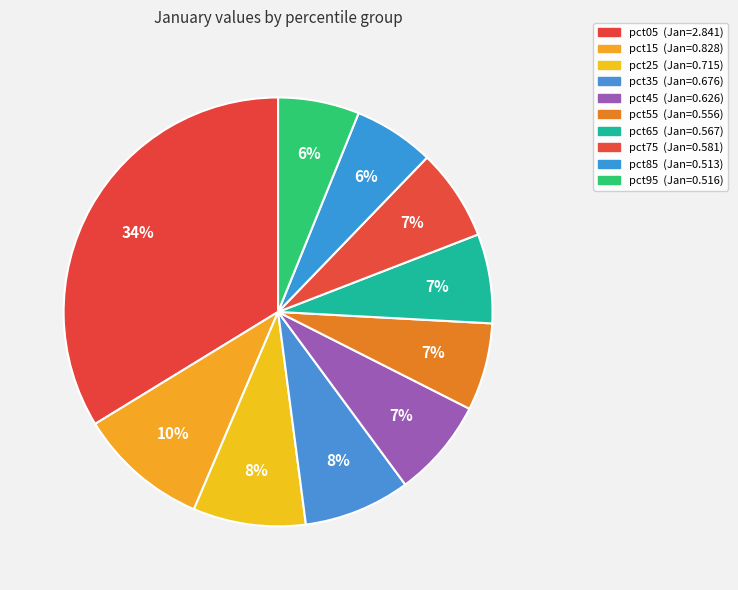

To the nearest percent, what percentage of the pie is pct45?

7%